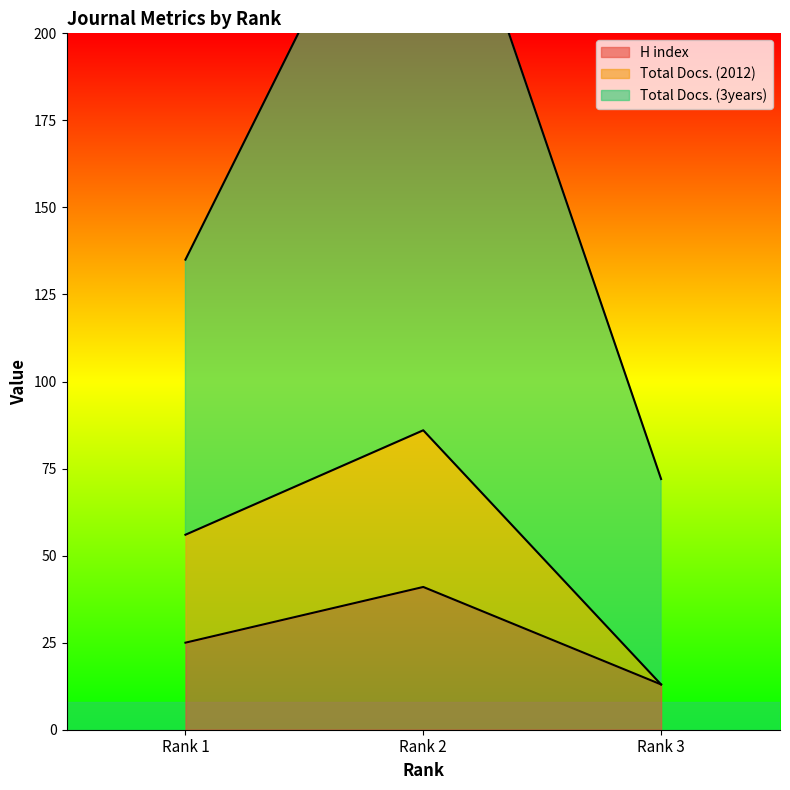

What are all the series names shown in the legend?

H index, Total Docs. (2012), Total Docs. (3years)